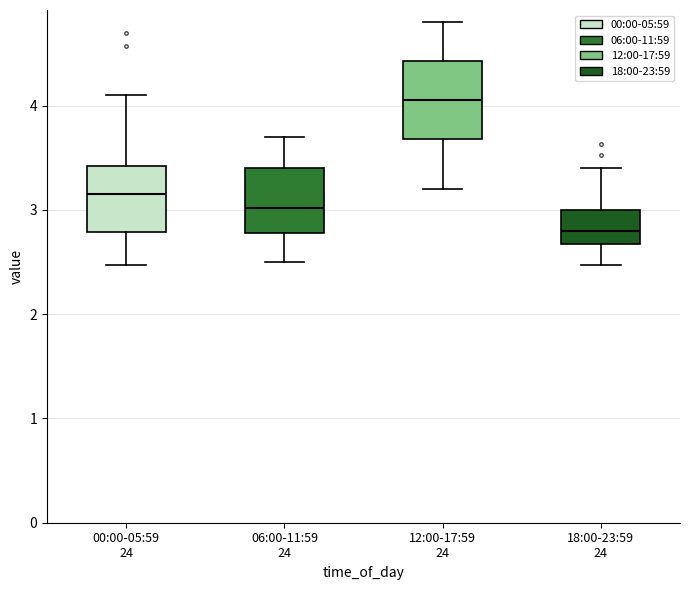

Comparing the boxes themselves (not the whiskers), which one is the tallest?

12:00-17:59 24